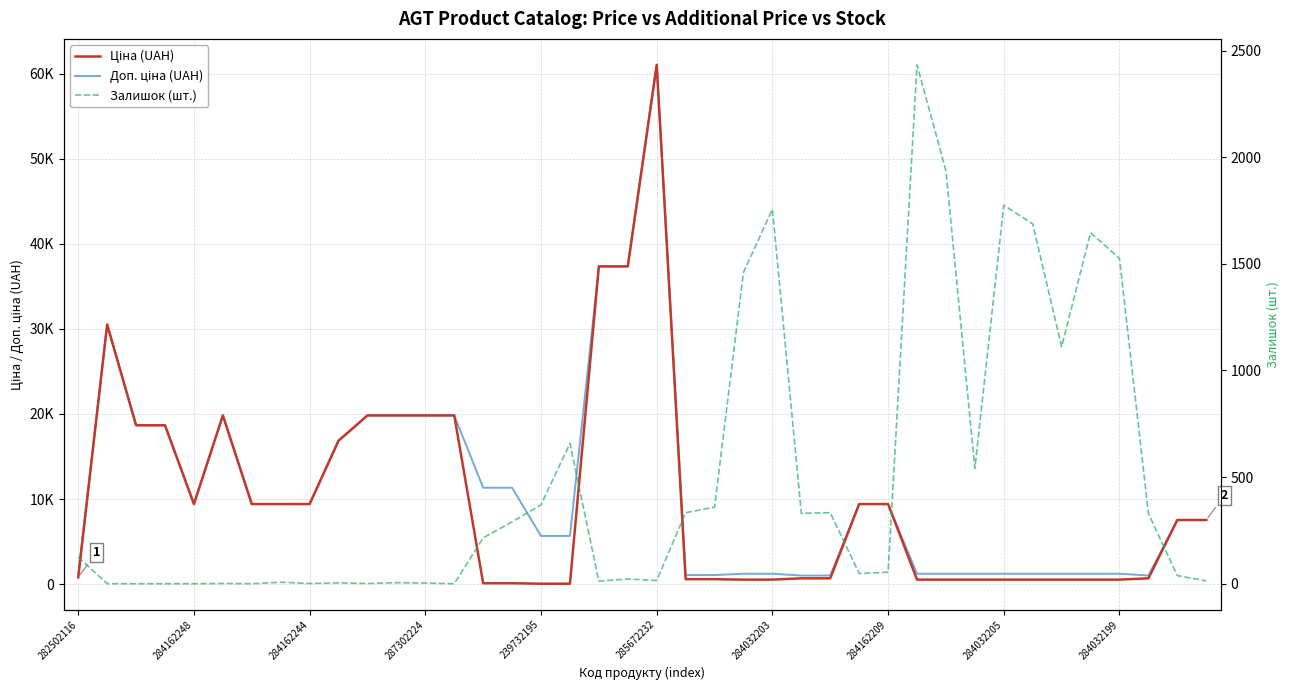

Count the number of categories in the chart.

40